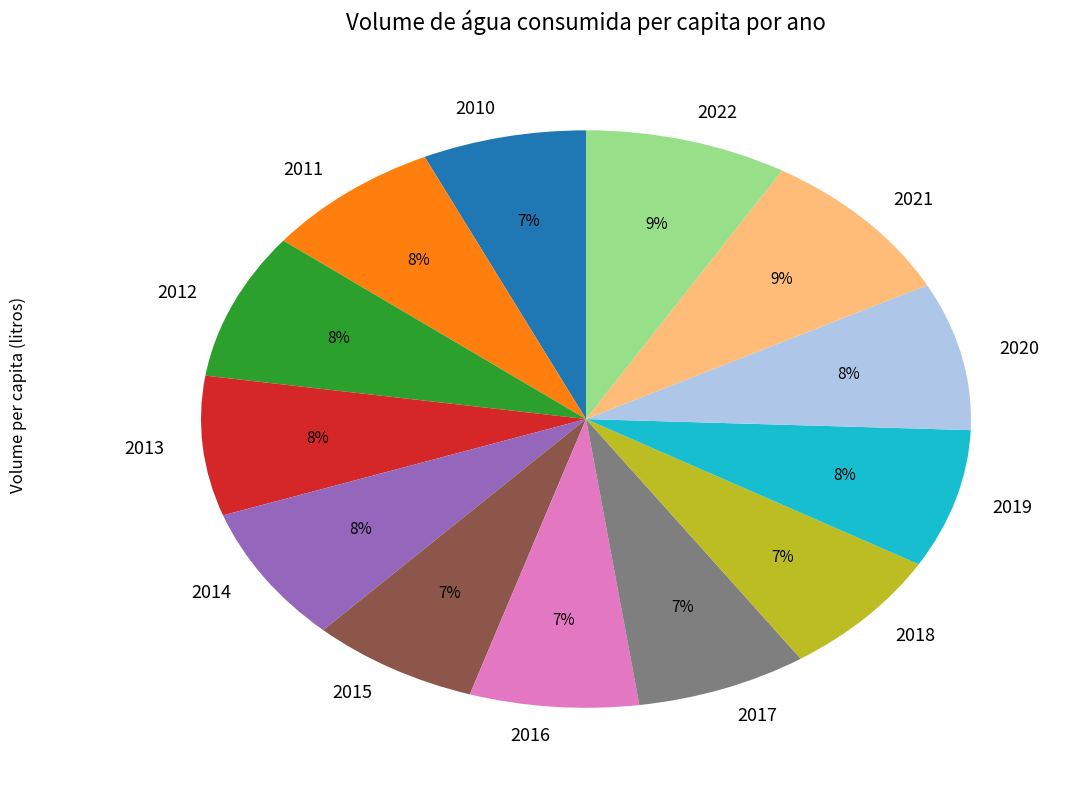

The 2012 slice represents 1% of the pie. True or false?

False